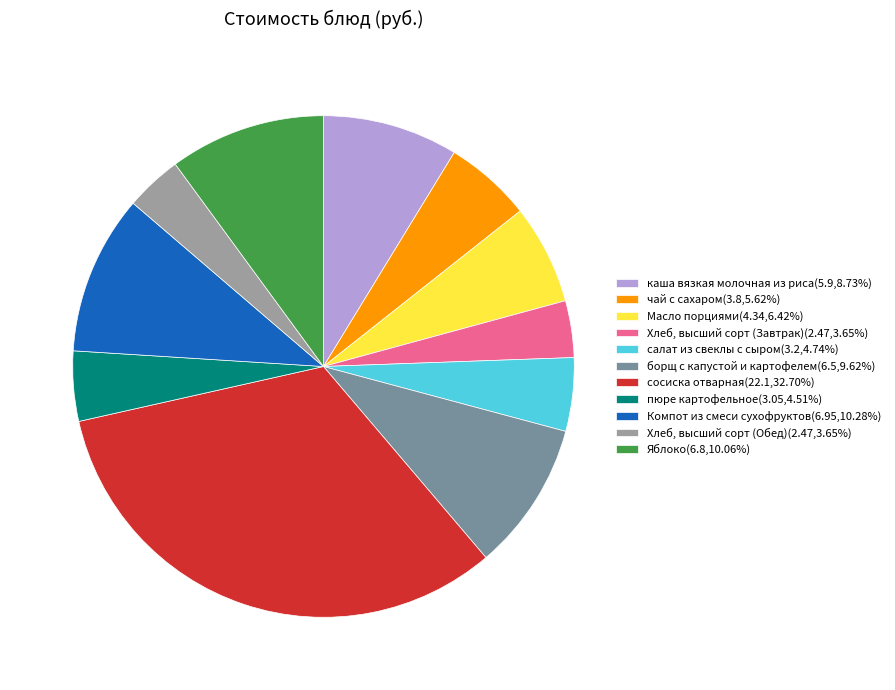

Does Яблоко(6.8,10.06%) account for over 50% of the chart?

No